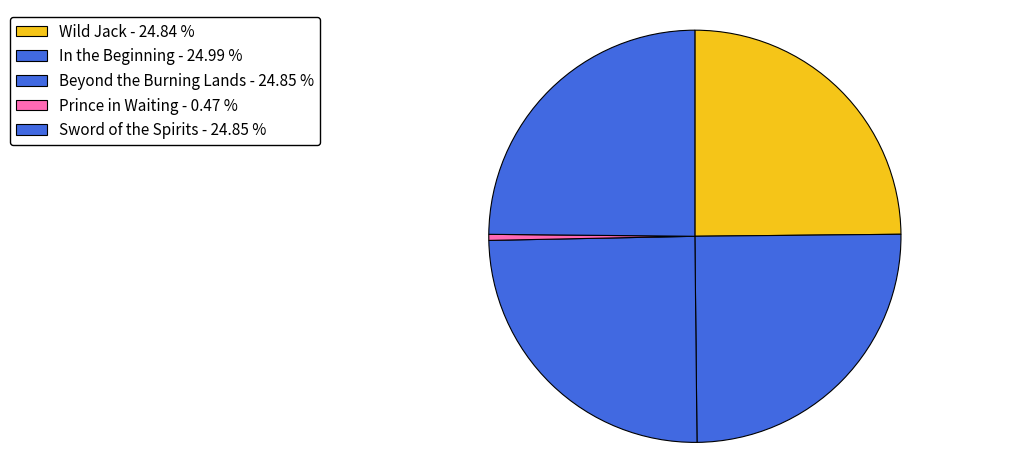

Is it true that In the Beginning is 10% of the pie?

False